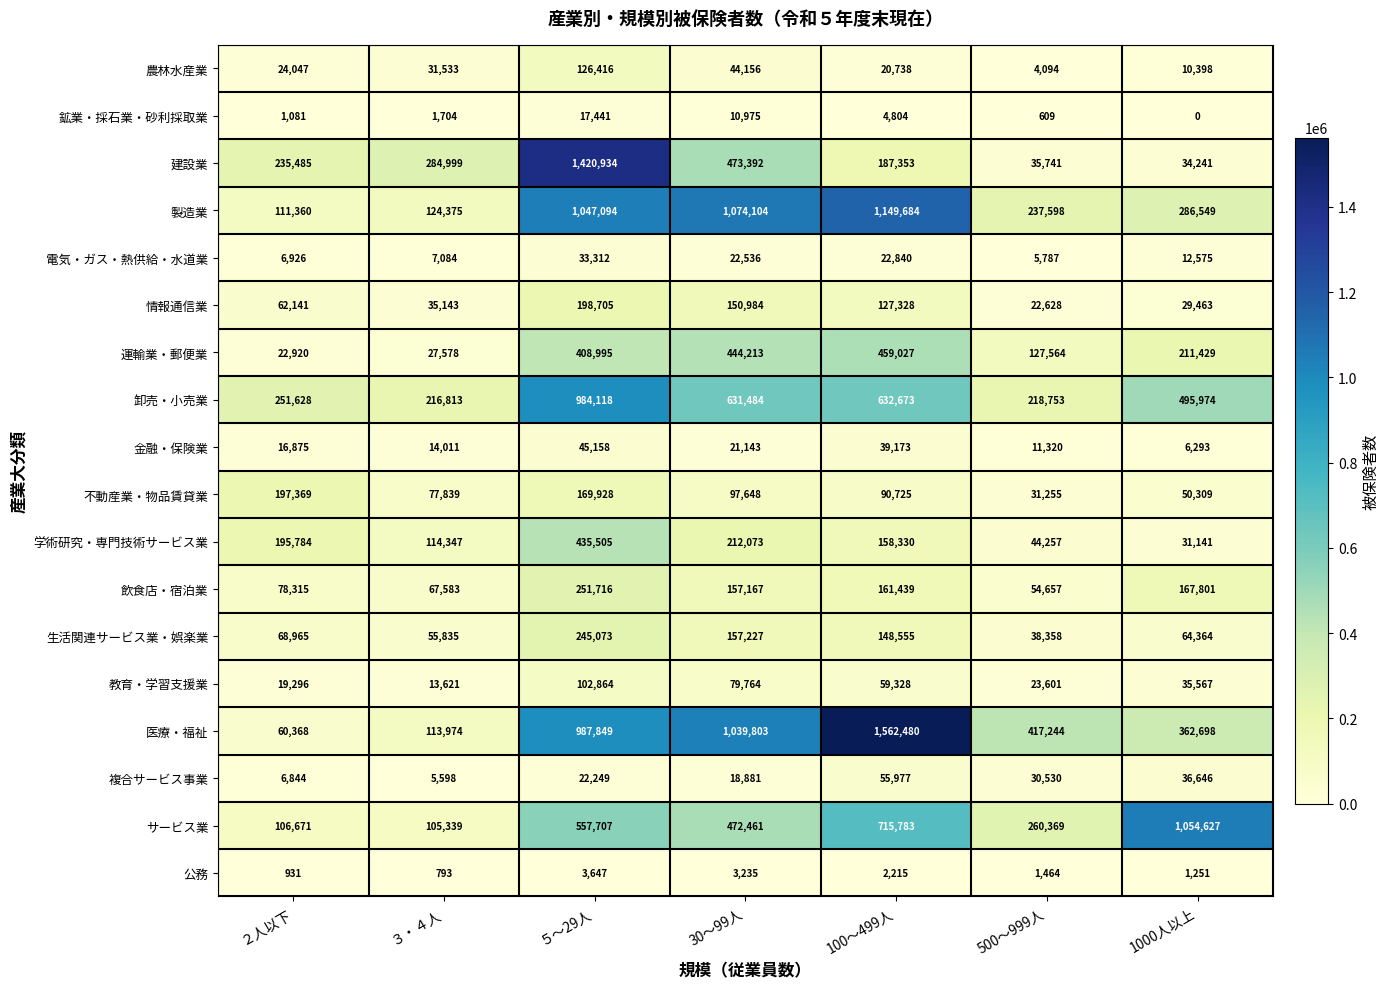

Which category has the highest value across all series?

100～499人